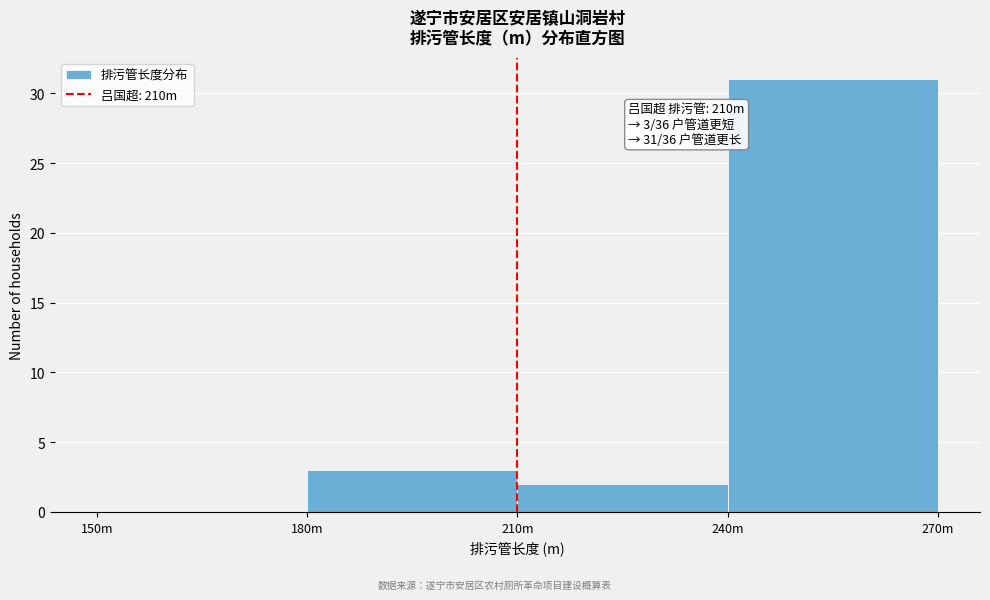

Reading left to right, list all the values displayed in this chart.

150m=0	180m=3	210m=2	240m=31